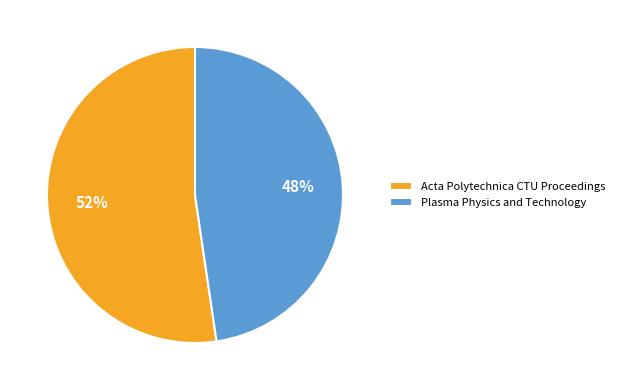

How many slices are in this pie chart?

2